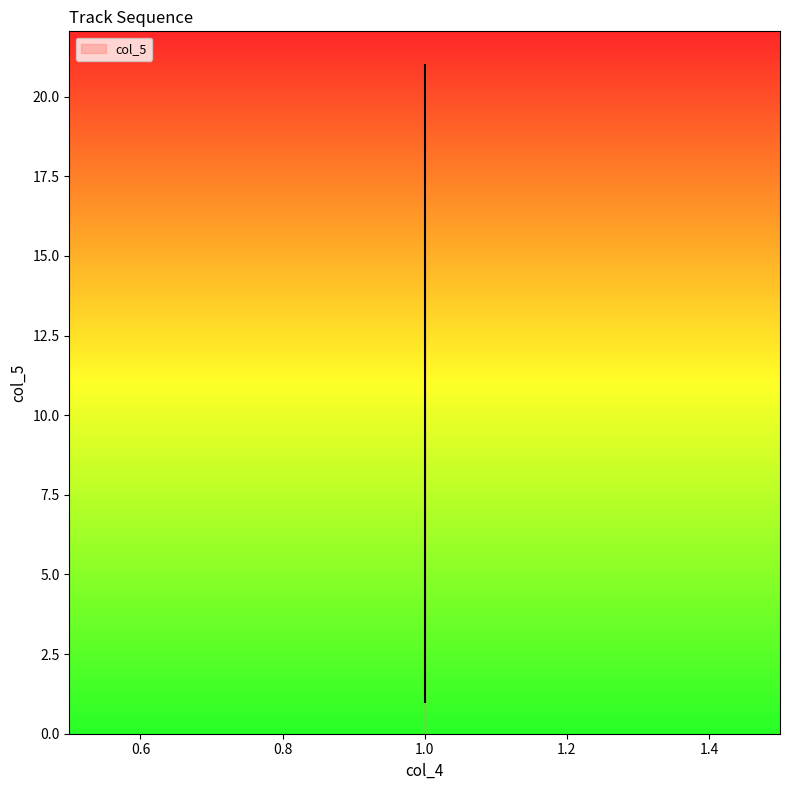

Rank the categories by value from lowest to highest.

1, 1, 1, 1, 1, 1, 1, 1, 1, 1, 1, 1, 1, 1, 1, 1, 1, 1, 1, 1, 1